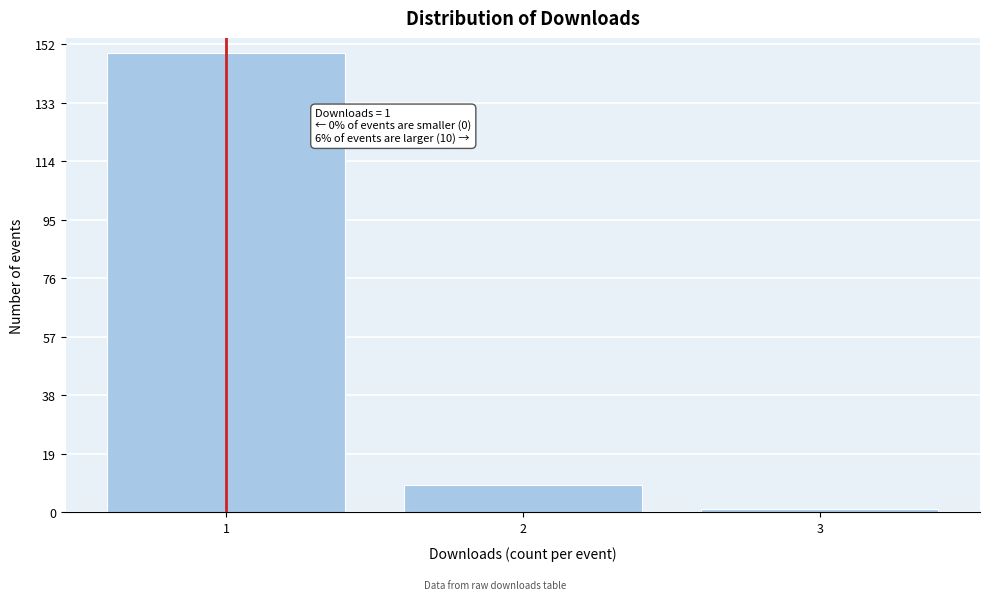

Reading left to right, extract all data points from this chart.

1=149	2=9	3=1